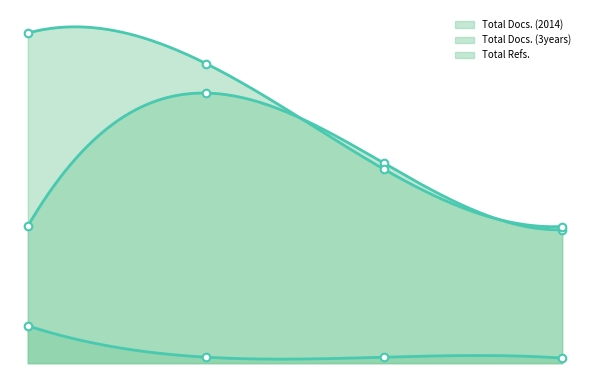

What are all the series names shown in the legend?

Total Docs. (2014), Total Docs. (3years), Total Refs.